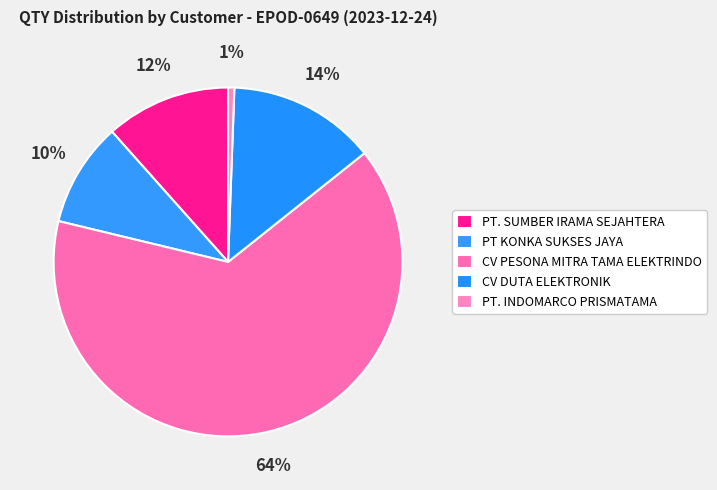

How many segments does this pie chart have?

5